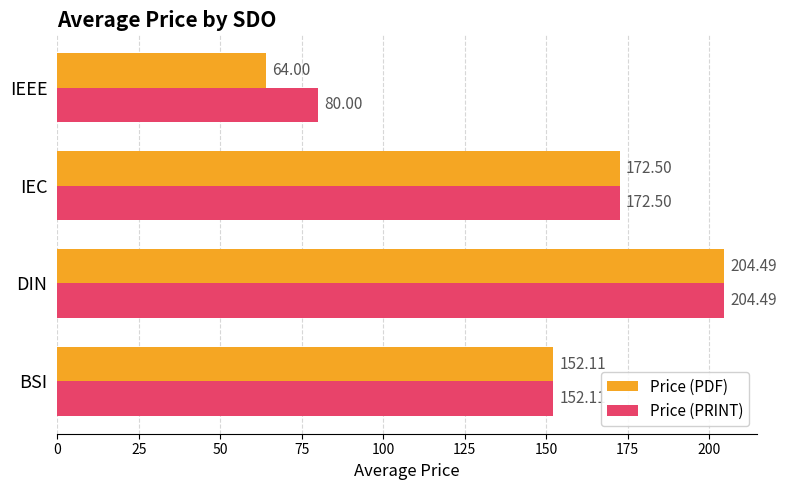

Which series has the largest range (max minus min)?

Price (PDF)